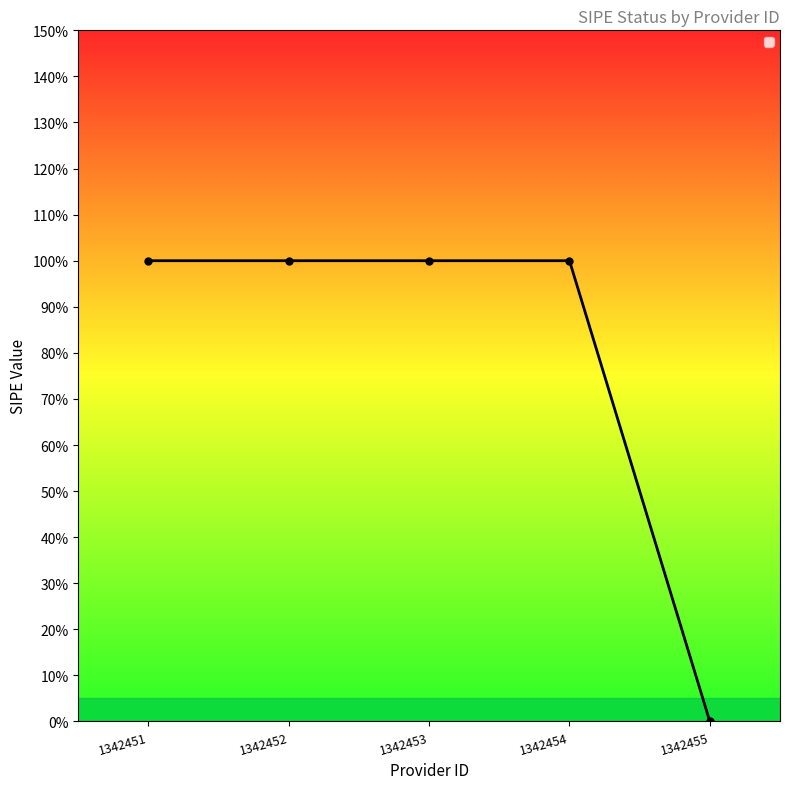

What is the greatest value displayed?

1